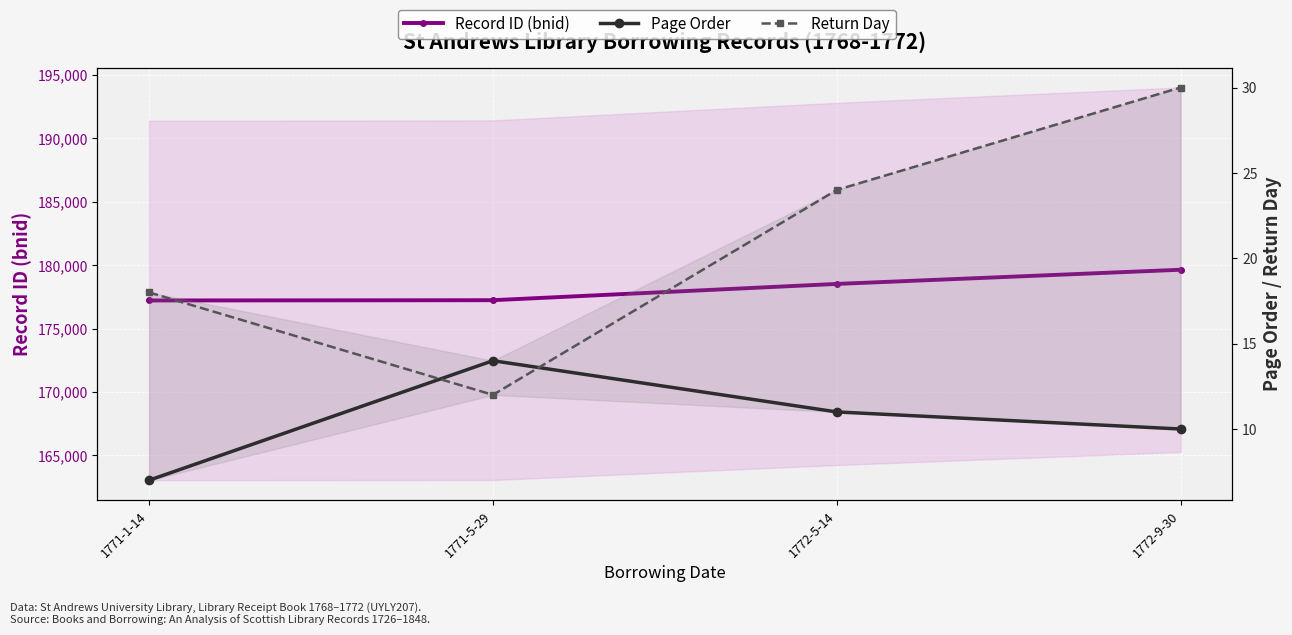

Where does the Return Day series first go above 24?

1772-9-30